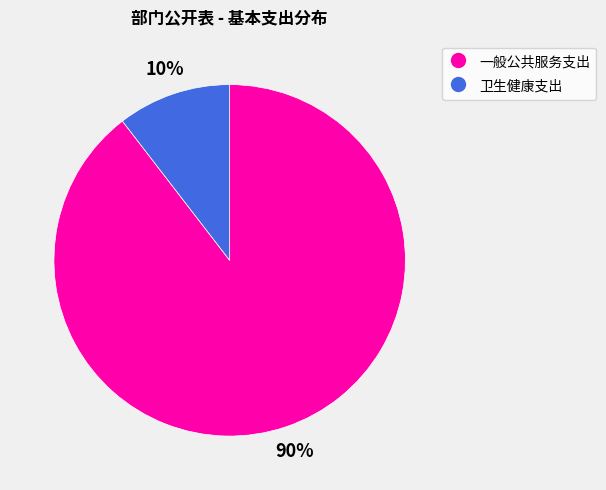

Between 卫生健康支出 and 一般公共服务支出, which is larger?

一般公共服务支出